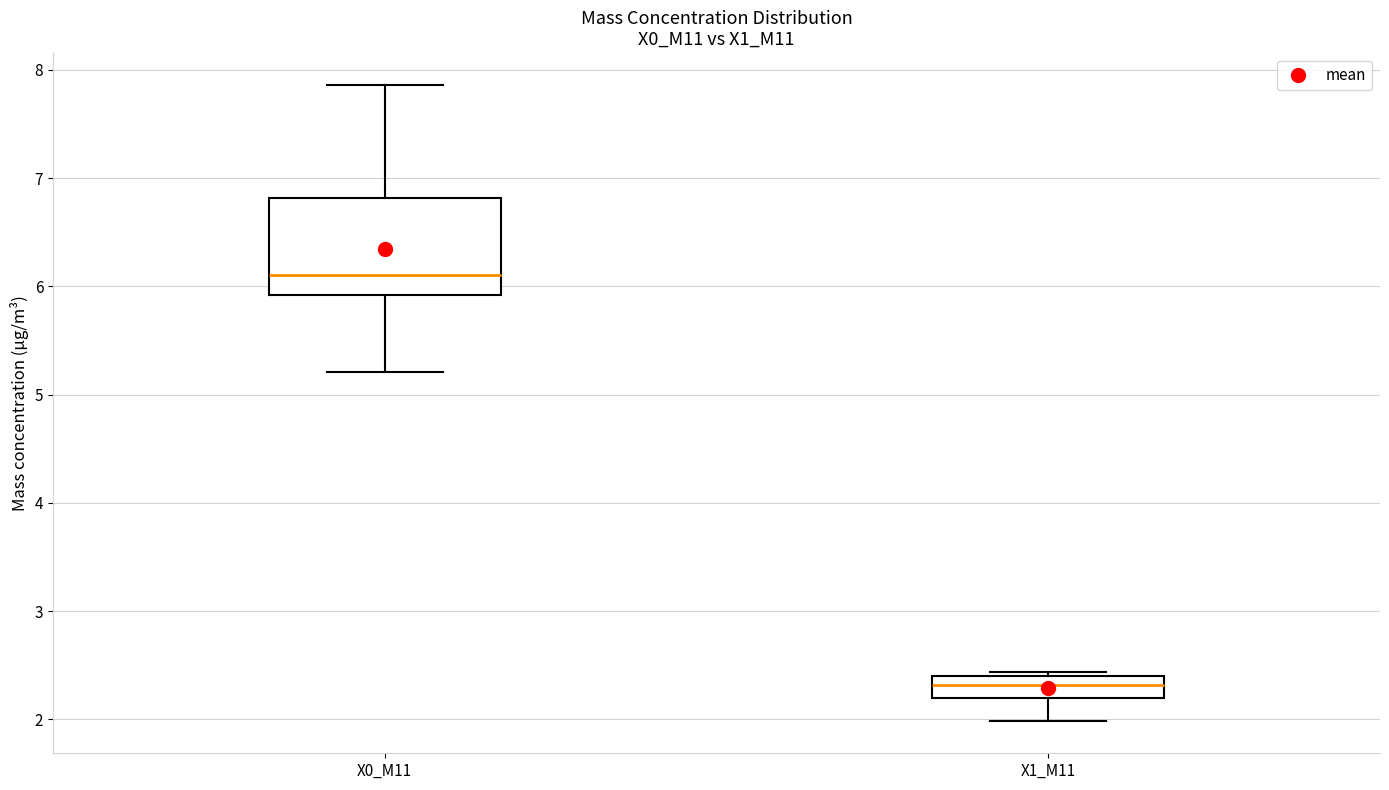

Comparing the boxes themselves (not the whiskers), which one is the tallest?

X0_M11